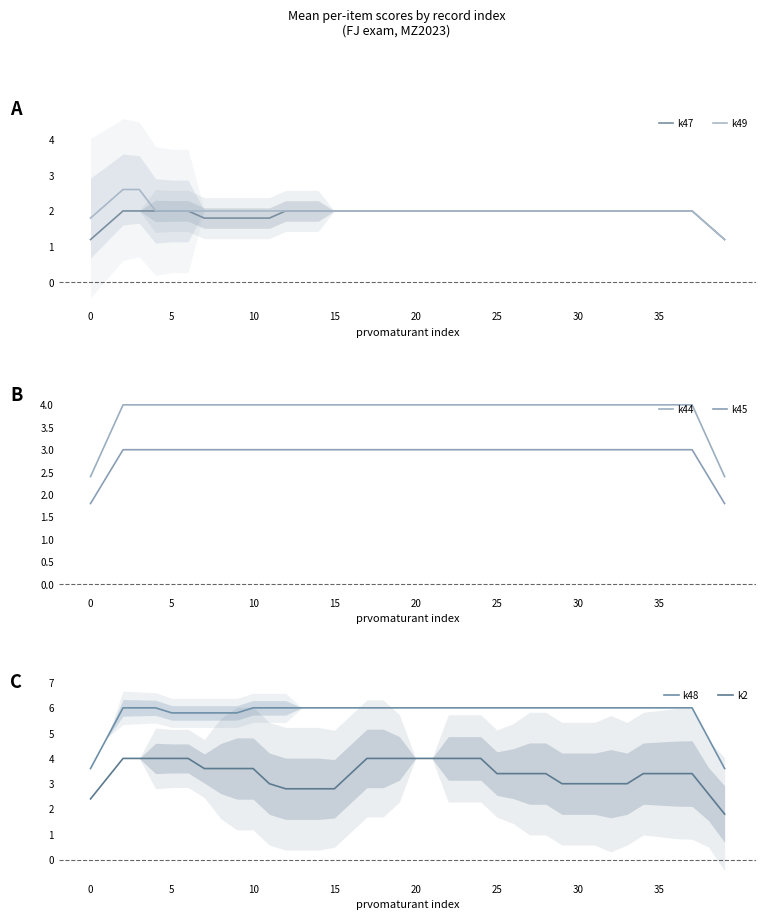

What is the value of the k49 point at the 29th from the left?

2.0